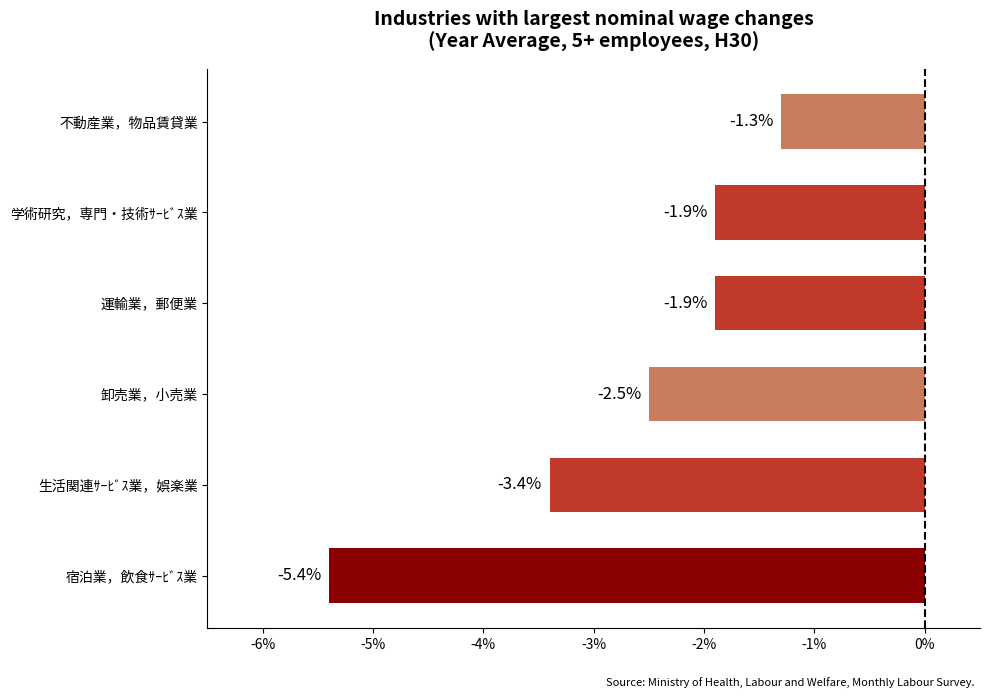

Reading top to bottom, list all the values displayed in this chart.

-1.3	-1.9	-1.9	-2.5	-3.4	-5.4